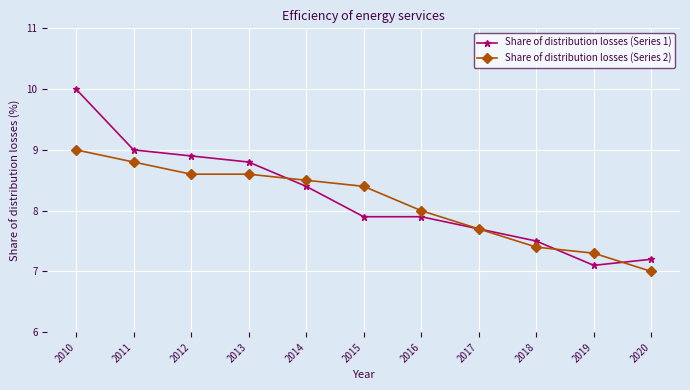

The value of Share of distribution losses (Series 1) at 2013 is 8.8. True or false?

True